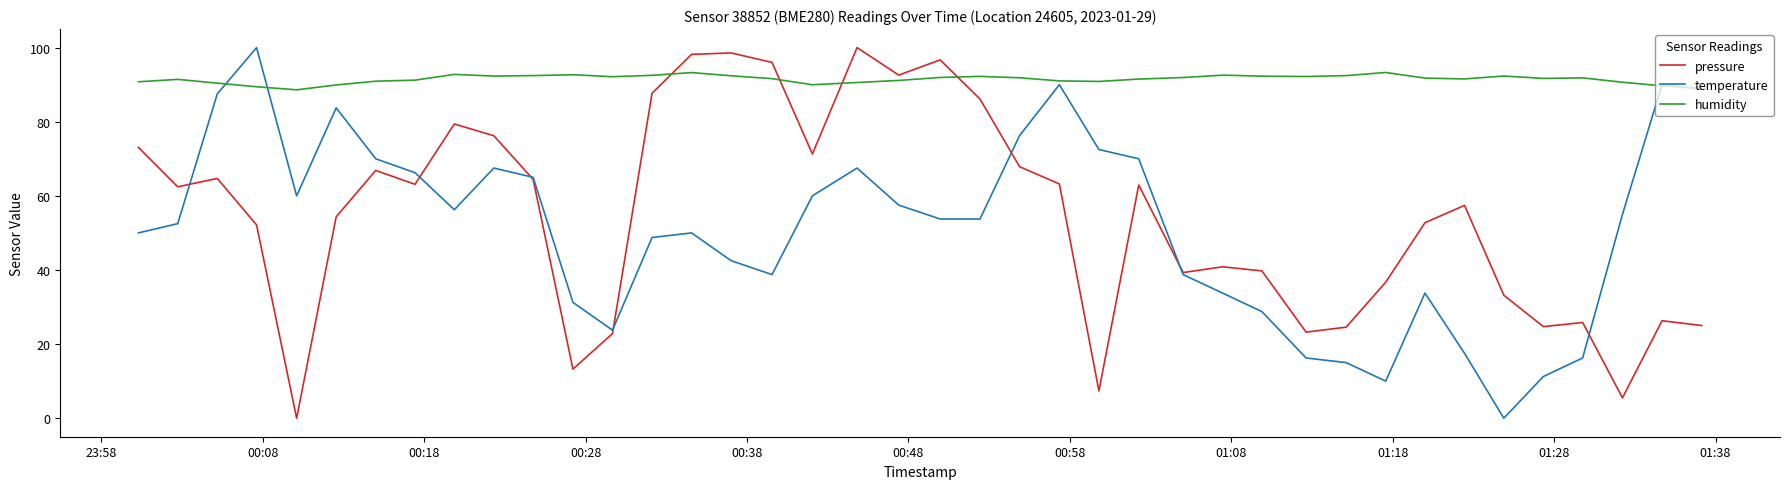

True or false: pressure and humidity intersect in this chart.

True